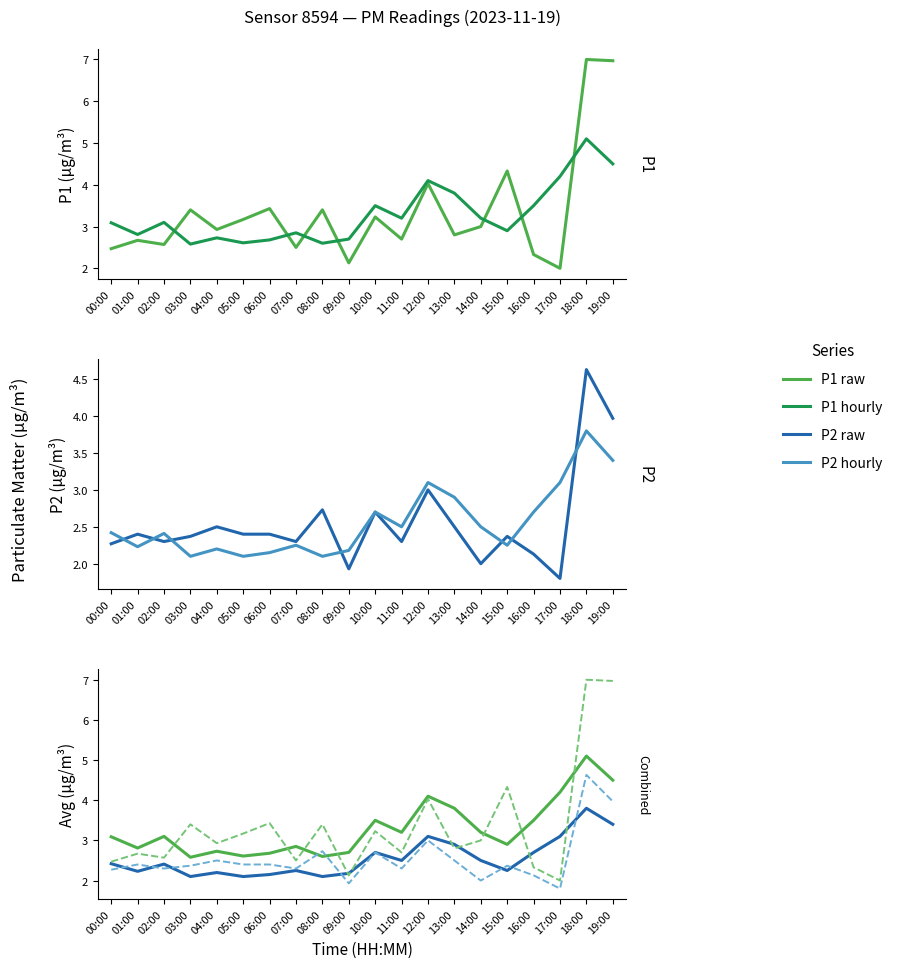

What is the highest value of the P2 hourly avg series?

3.8